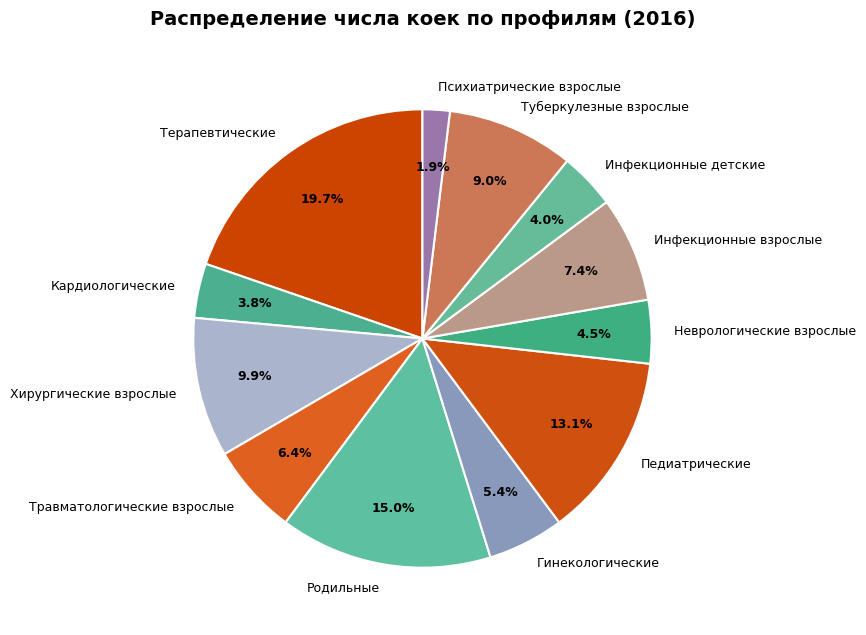

Does any single category account for the majority?

No